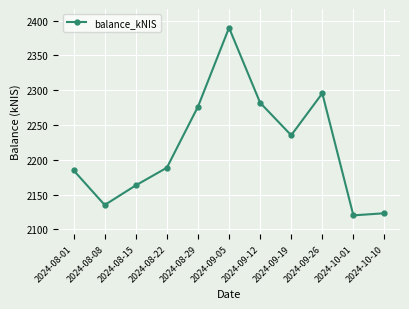

What value does the data have at 2024-08-22?

2188.6